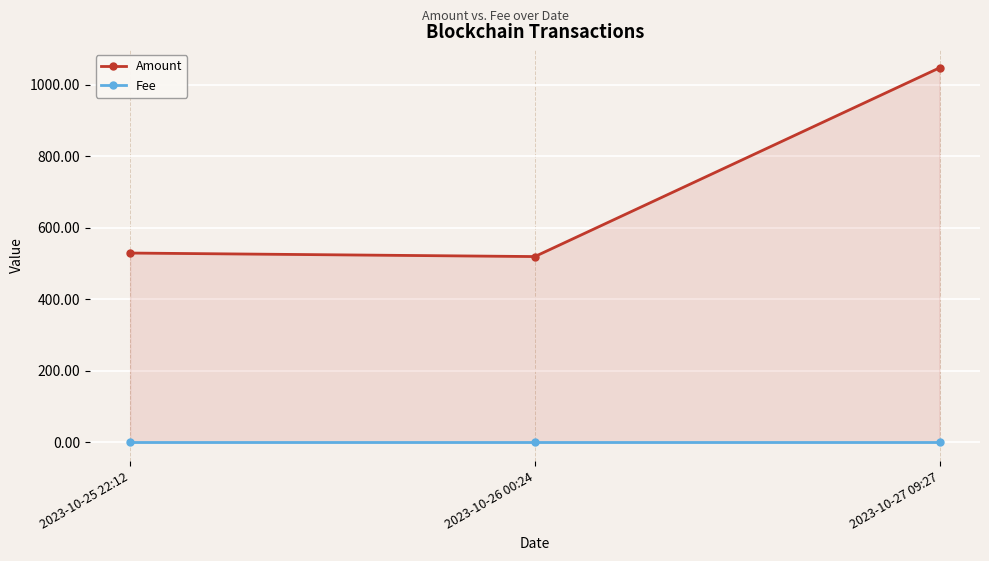

At how many categories does at least one series exceed 323?

3